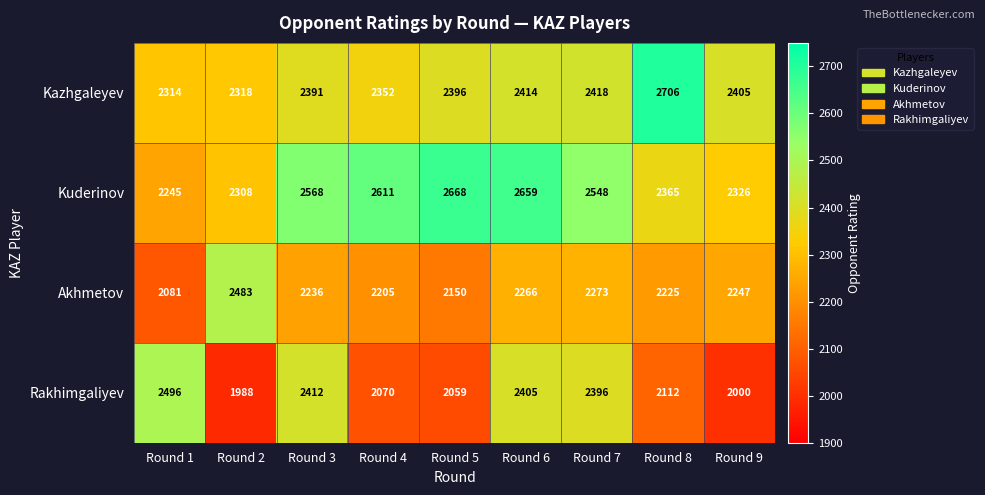

At Round 1, list the series in order from smallest to largest.

Akhmetov, Kuderinov, Kazhgaleyev, Rakhimgaliyev